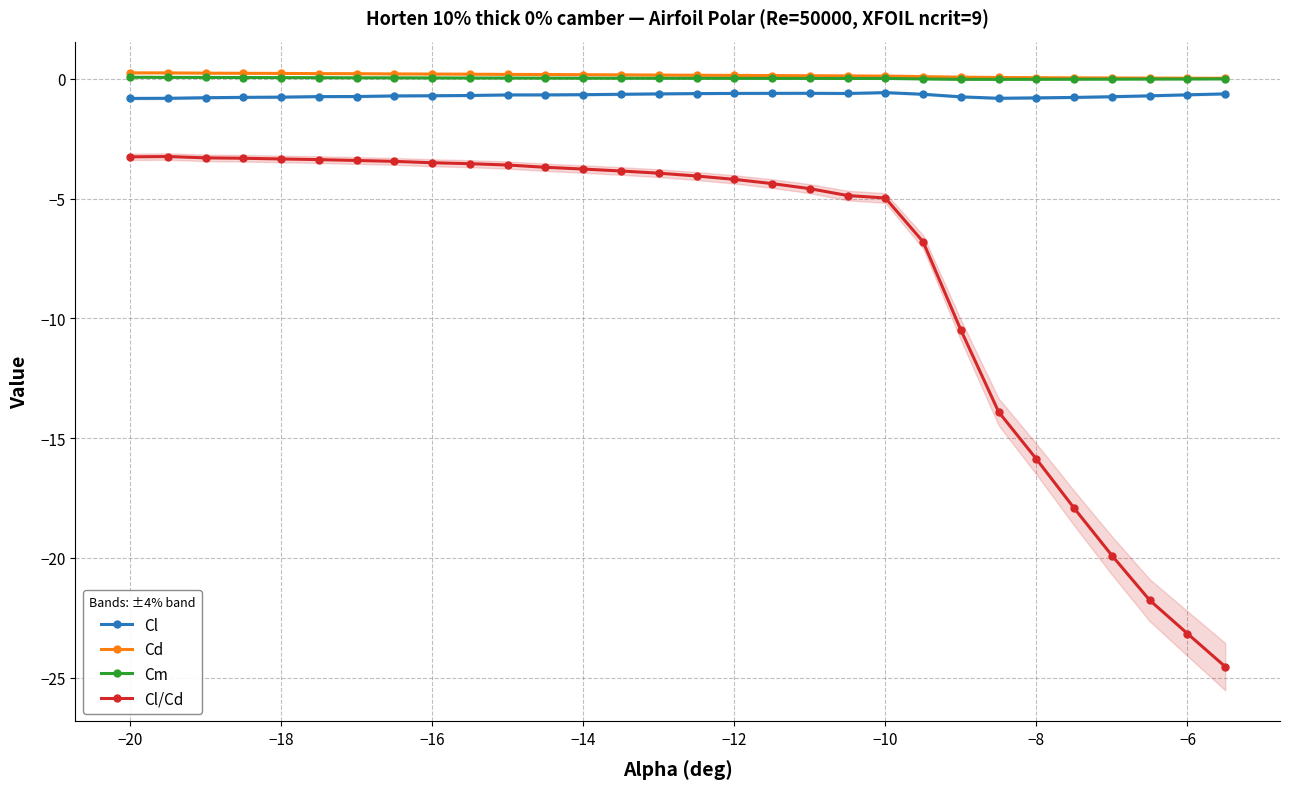

What is the maximum value for Cl?

-0.6